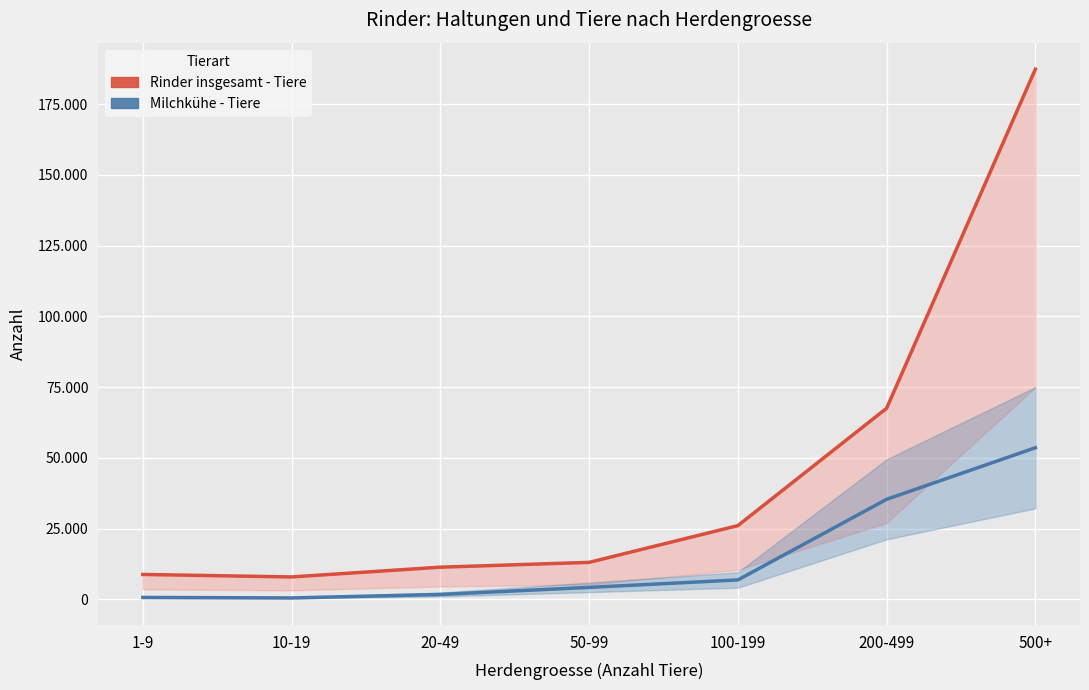

What is the spread (max minus min) of values at 1-9?

8123